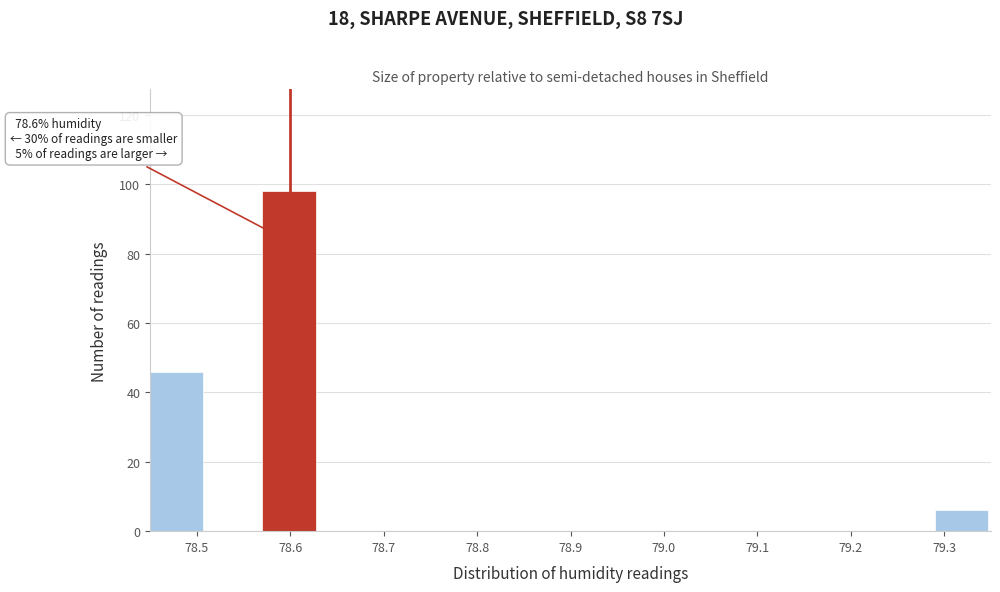

Which range on the x-axis has the tallest bar?

78.57 to 78.63